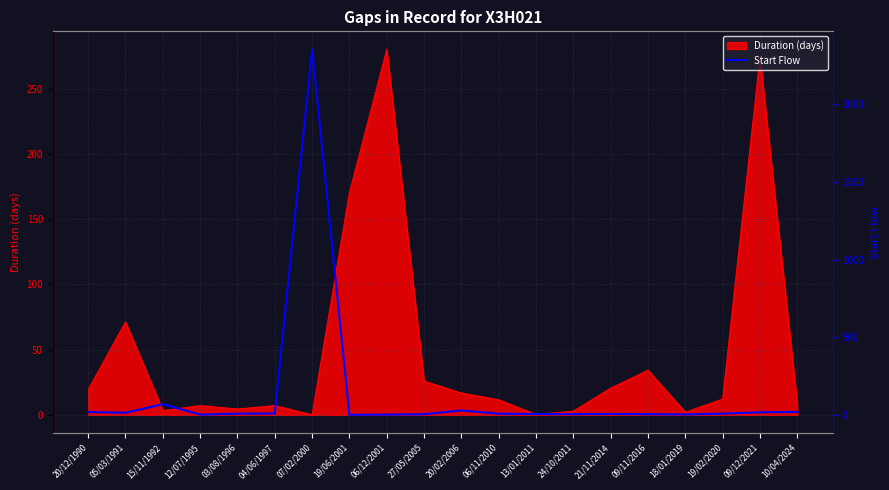

At which label is the value closest to 1176?

15/11/1992